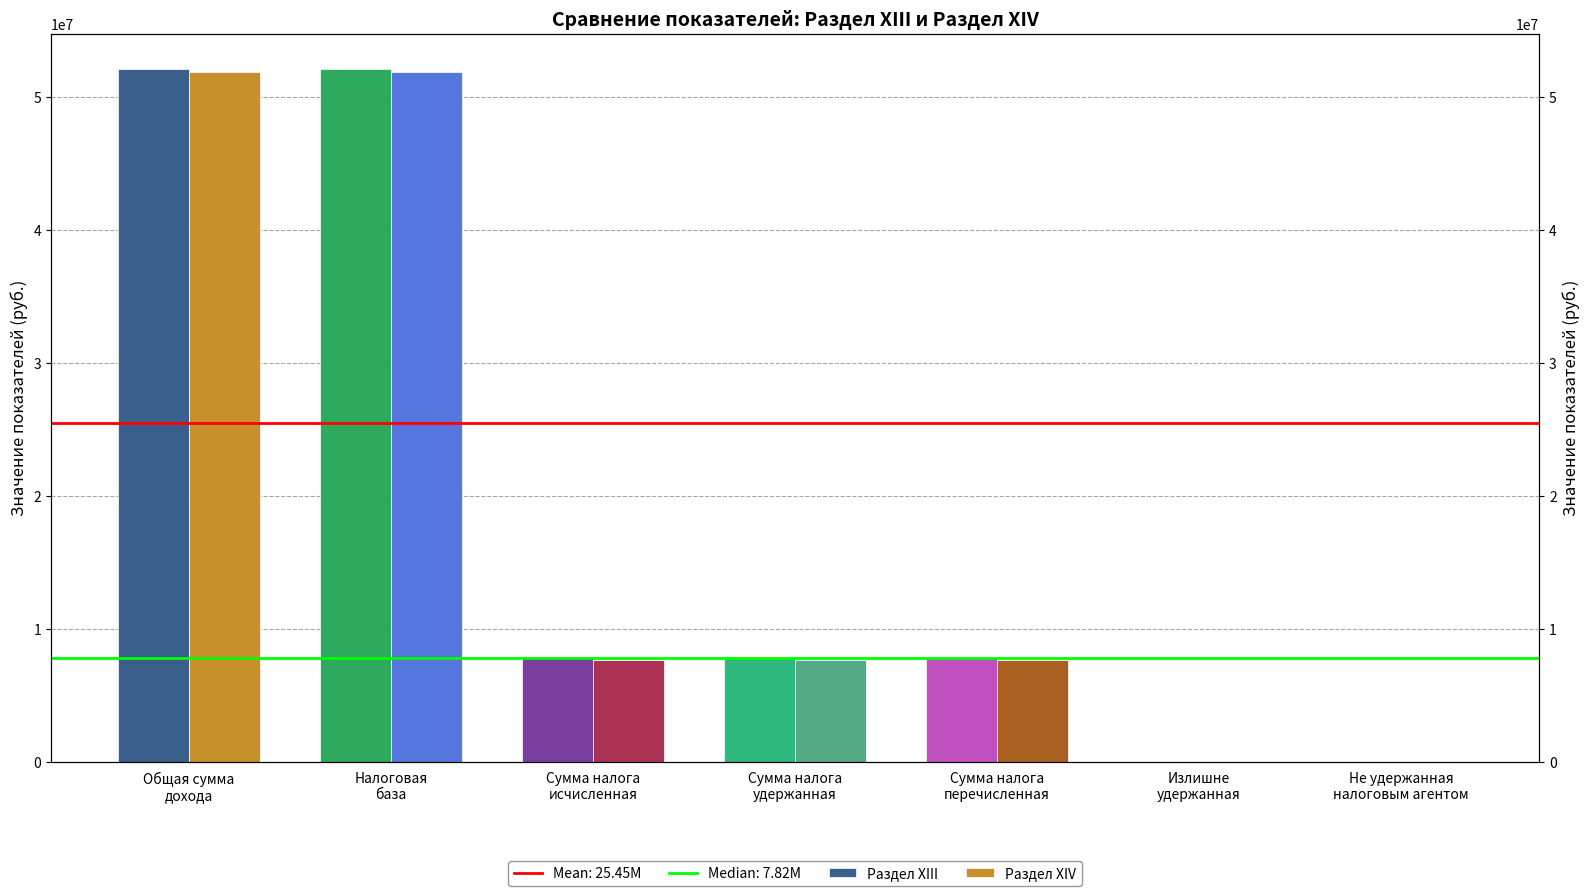

Between Общая сумма
дохода and Налоговая
база, which is larger?

Общая сумма
дохода